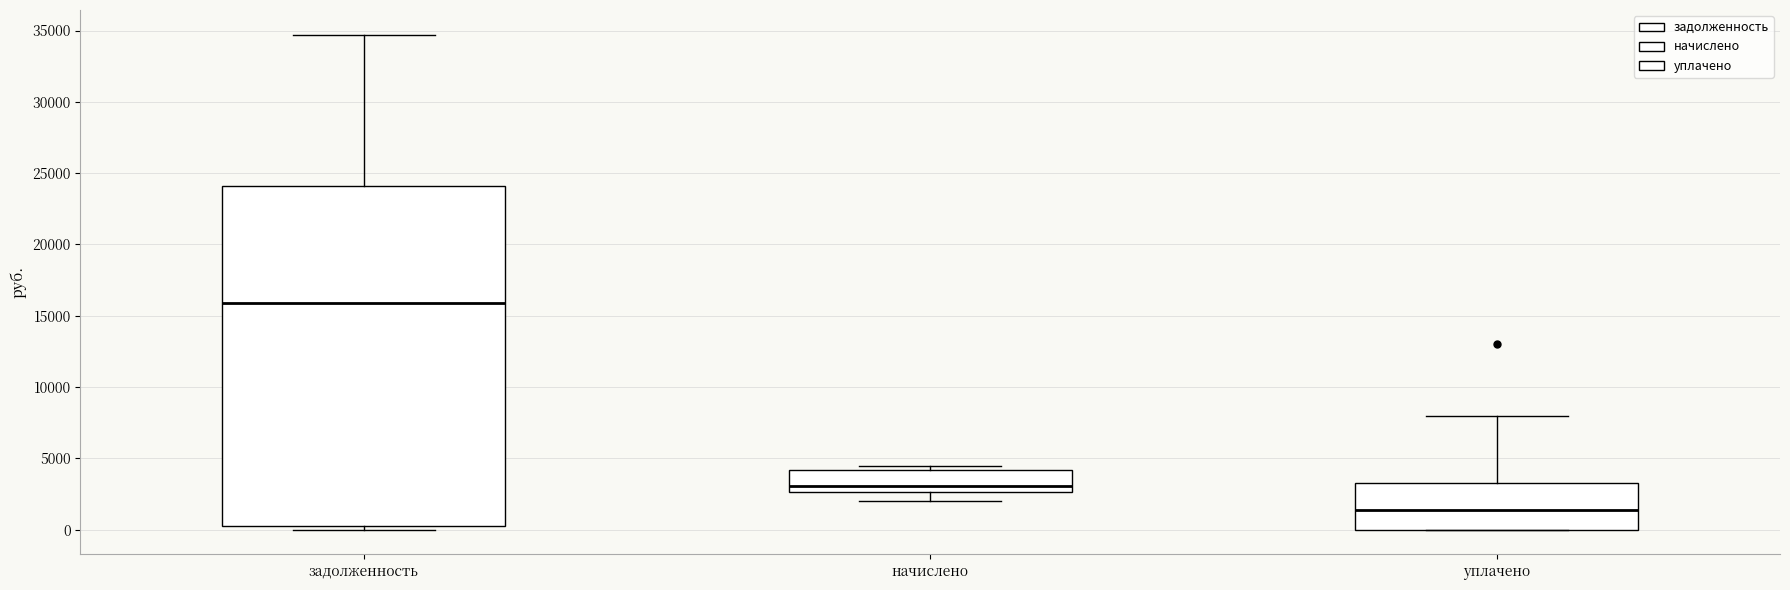

Where does the median line of the box for уплачено sit on the y-axis? The values are not printed on the chart, so give them approximately, as read against the axis.

1500